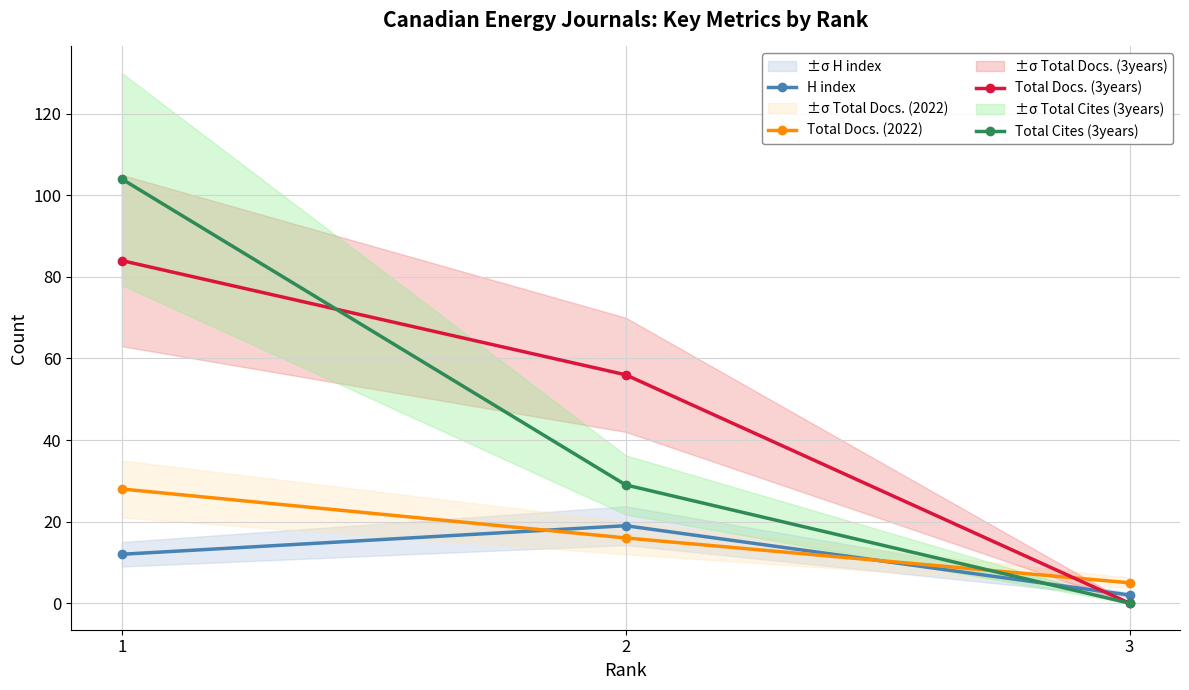

Reading right to left, extract all data points from this chart.

H index: 2	19	12
Total Docs. (2022): 5	16	28
Total Docs. (3years): 0	56	84
Total Cites (3years): 0	29	104